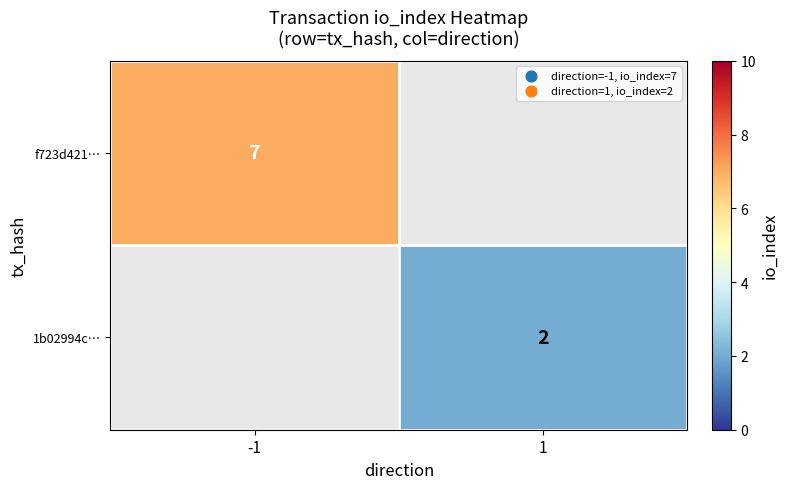

True or false: 1b02994c… has a value of 2 at 1.

True